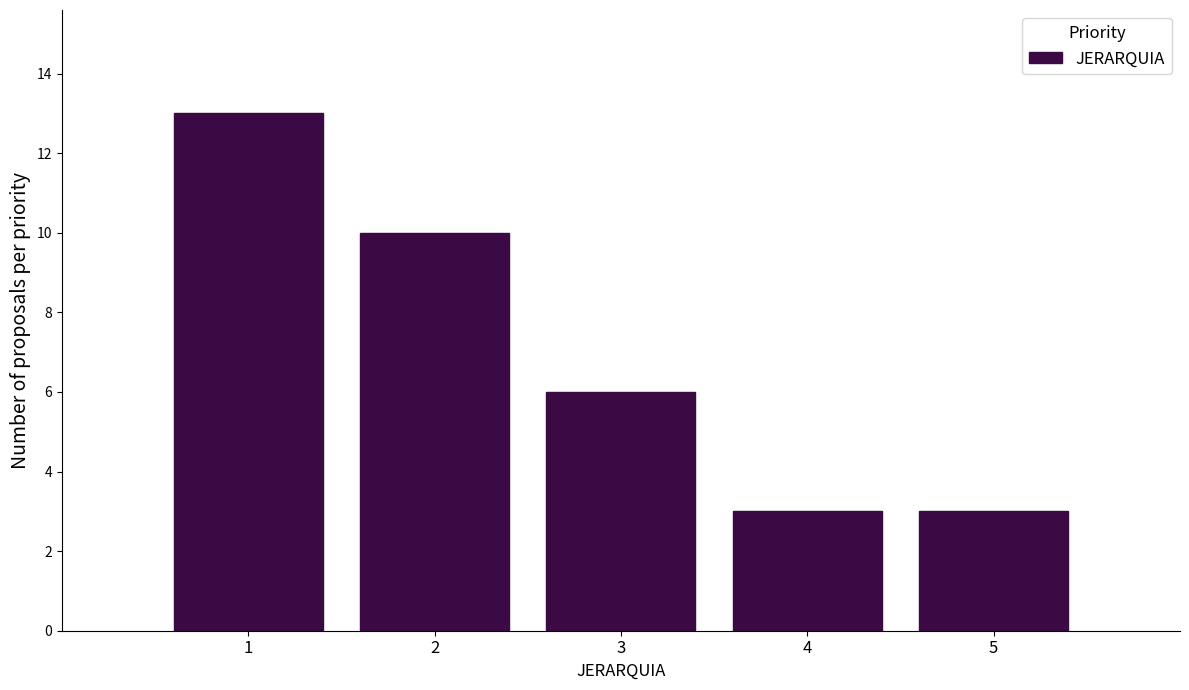

Reading left to right, transcribe all the data shown in this chart.

13	10	6	3	3